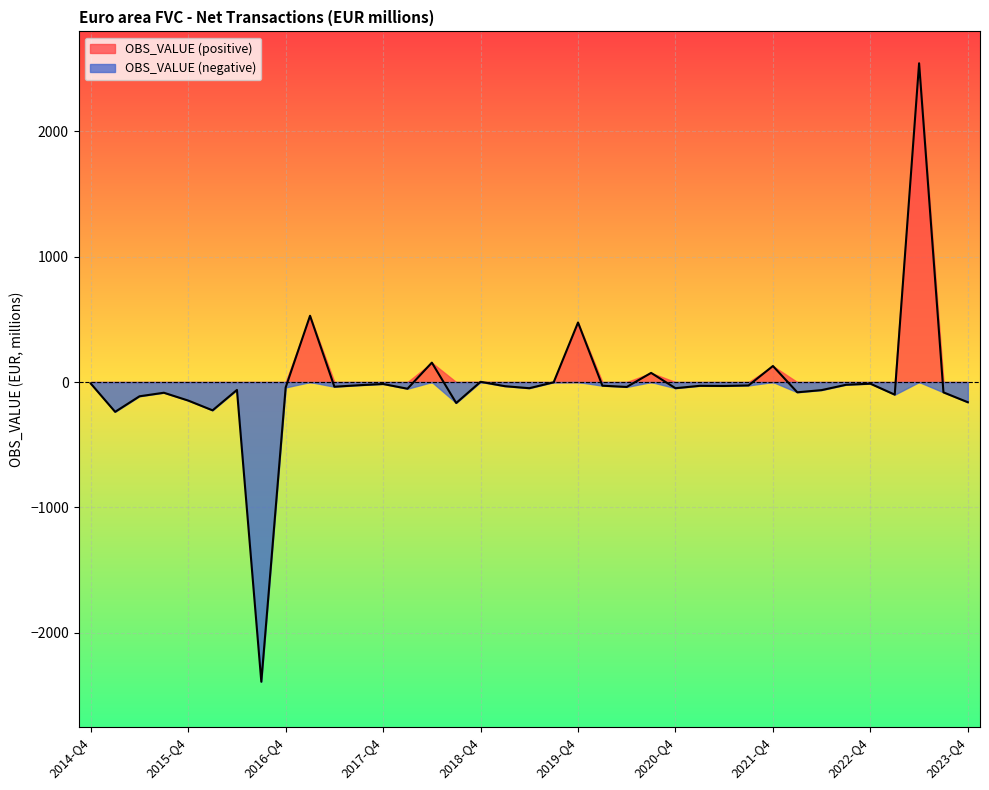

At which category does the chart reach its peak across all series?

2023-Q2